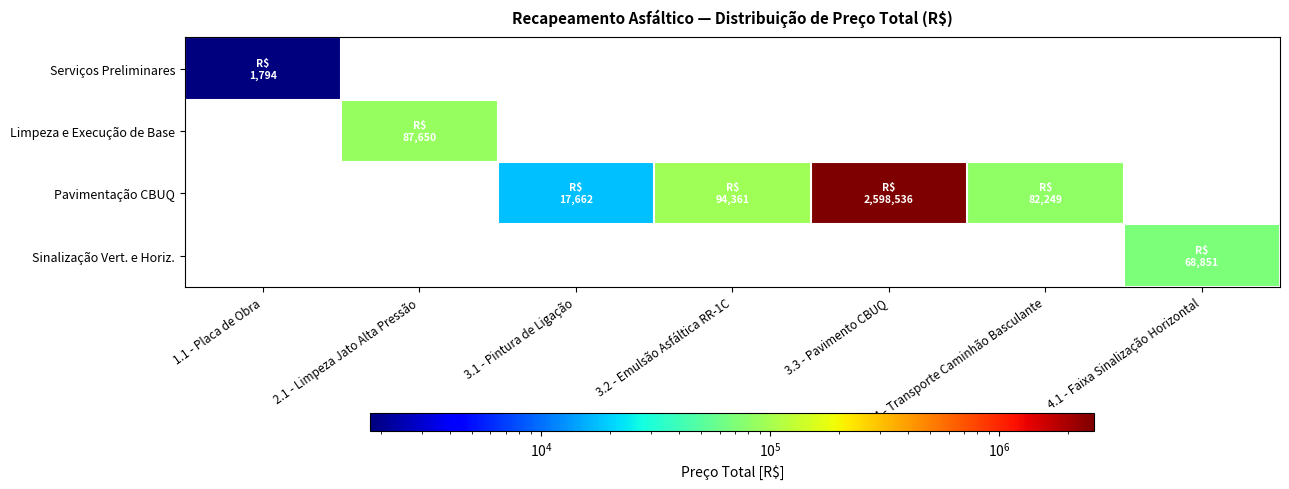

Which series has the largest total across all categories?

Pavimentação CBUQ